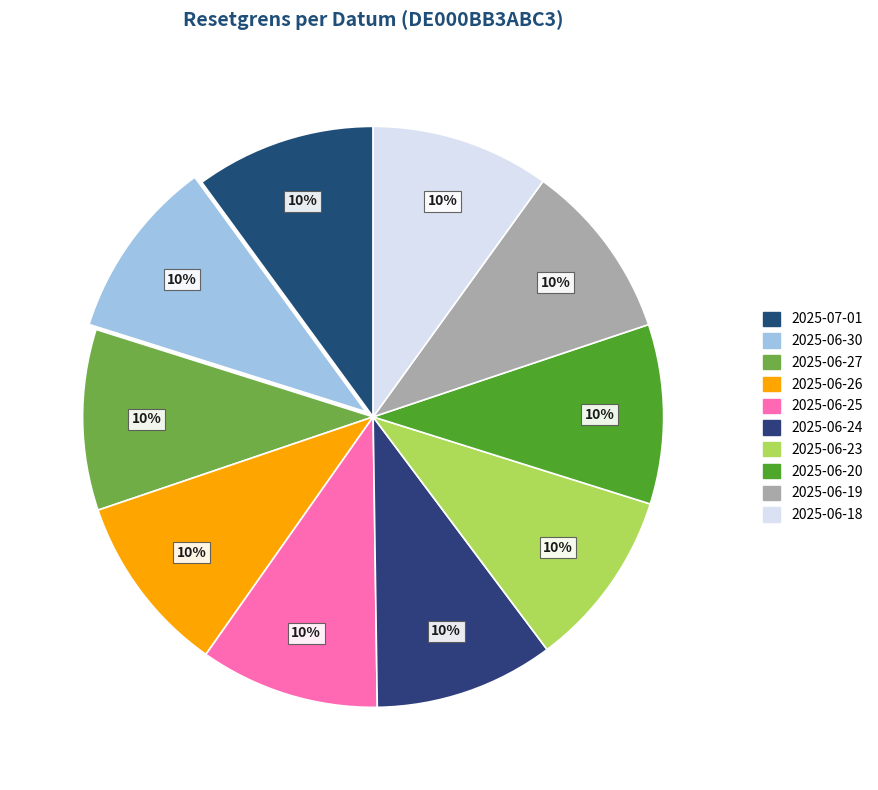

Is it true that 2025-06-30 is 17% of the pie?

False